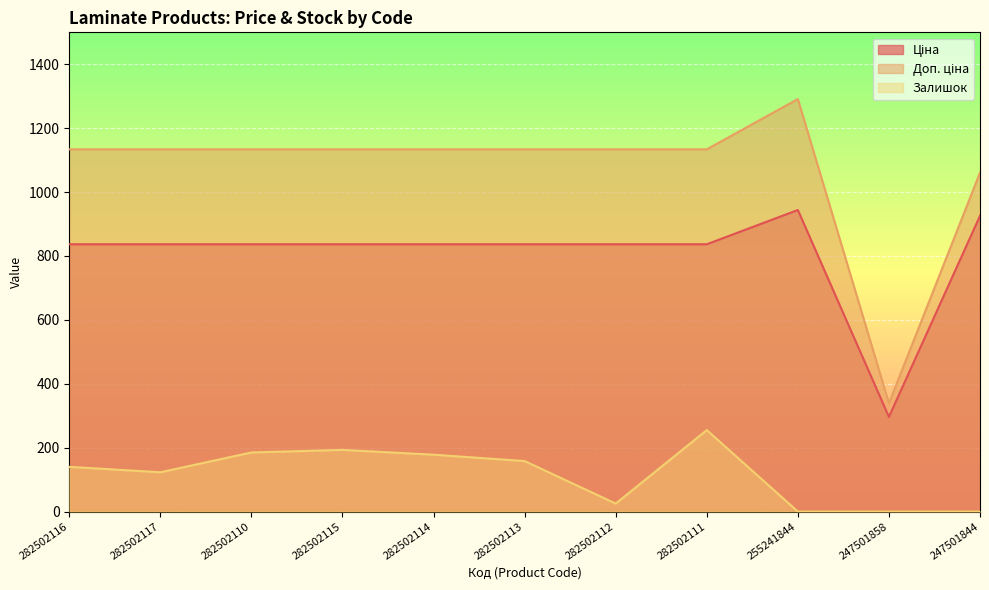

At which category does the chart reach its peak across all series?

255241844